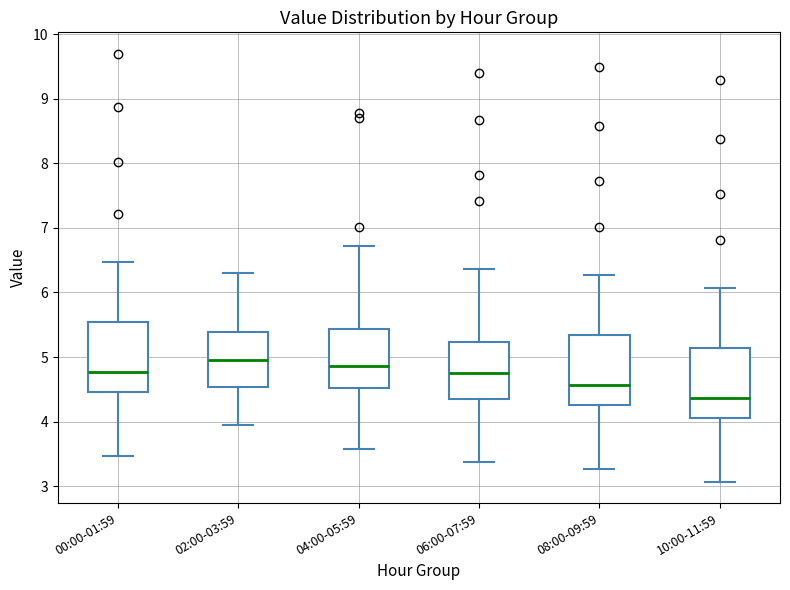

Reading left to right, transcribe this box plot: for each box, give where its median line is, the range the box spans, and where its two whiskers end, as read against the y-axis. The values are not printed on the chart, so give them approximately, as read against the axis.

00:00-01:59: median 4.8, box 4.5 to 5.5, whiskers 3.5 to 6.5
02:00-03:59: median 5.0, box 4.5 to 5.4, whiskers 4.0 to 6.3
04:00-05:59: median 4.9, box 4.5 to 5.4, whiskers 3.6 to 6.7
06:00-07:59: median 4.8, box 4.4 to 5.2, whiskers 3.4 to 6.4
08:00-09:59: median 4.6, box 4.3 to 5.3, whiskers 3.3 to 6.3
10:00-11:59: median 4.4, box 4.1 to 5.1, whiskers 3.1 to 6.1